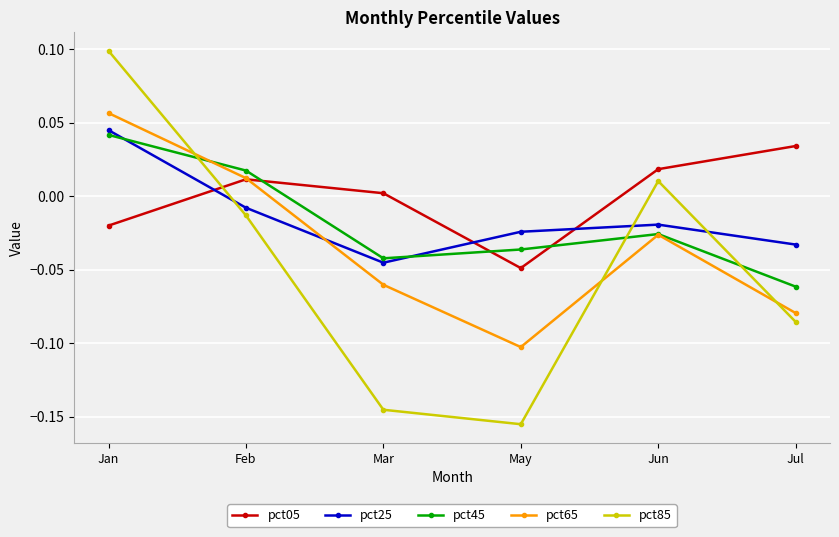

How many categories are shown in the chart?

6